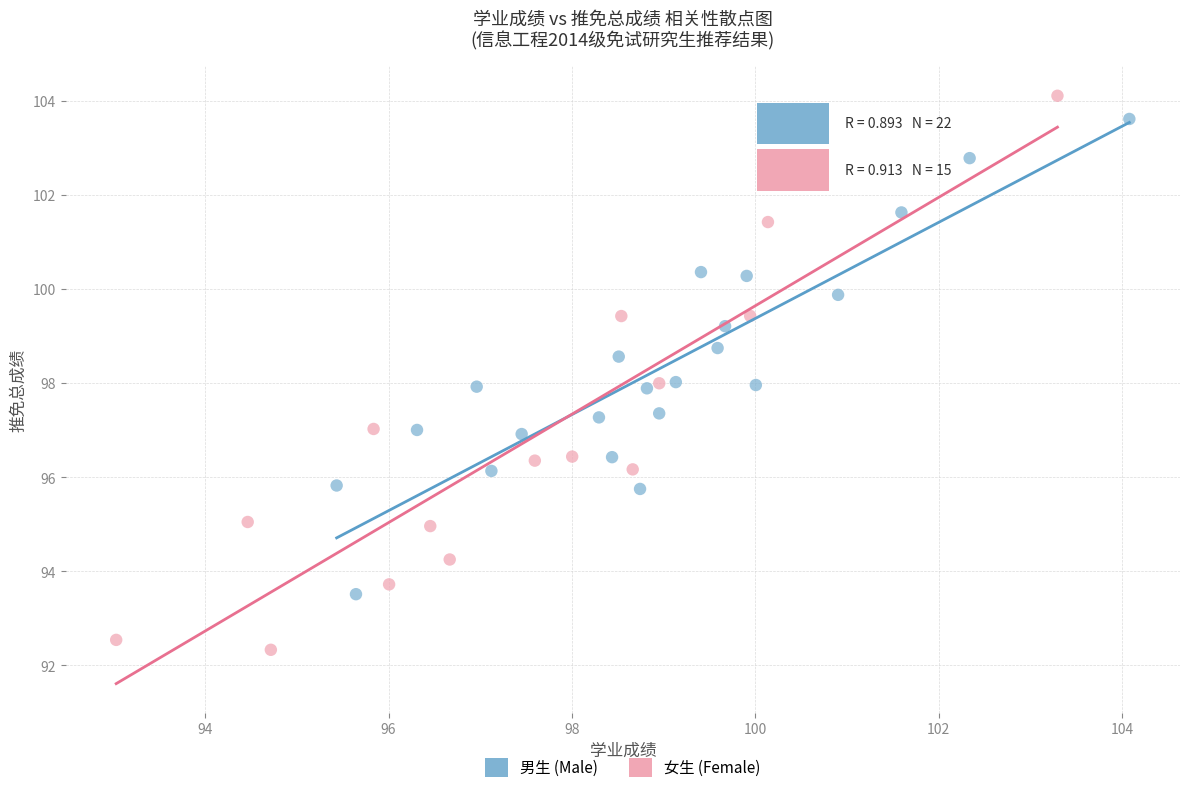

What are all the series names shown in the legend?

男生 (Male), 女生 (Female)